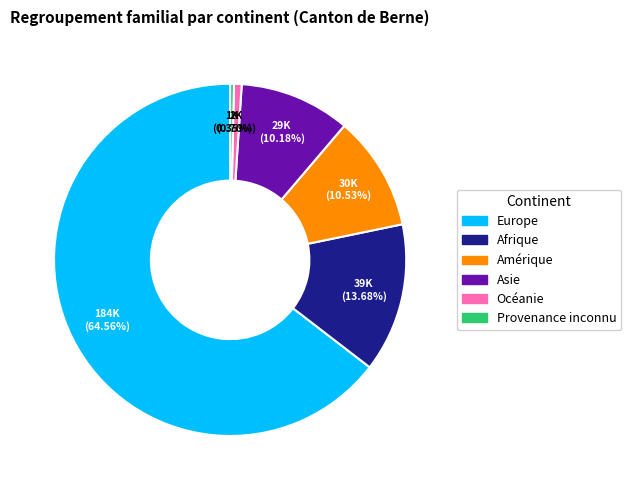

Which category has the biggest portion of the pie?

Europe